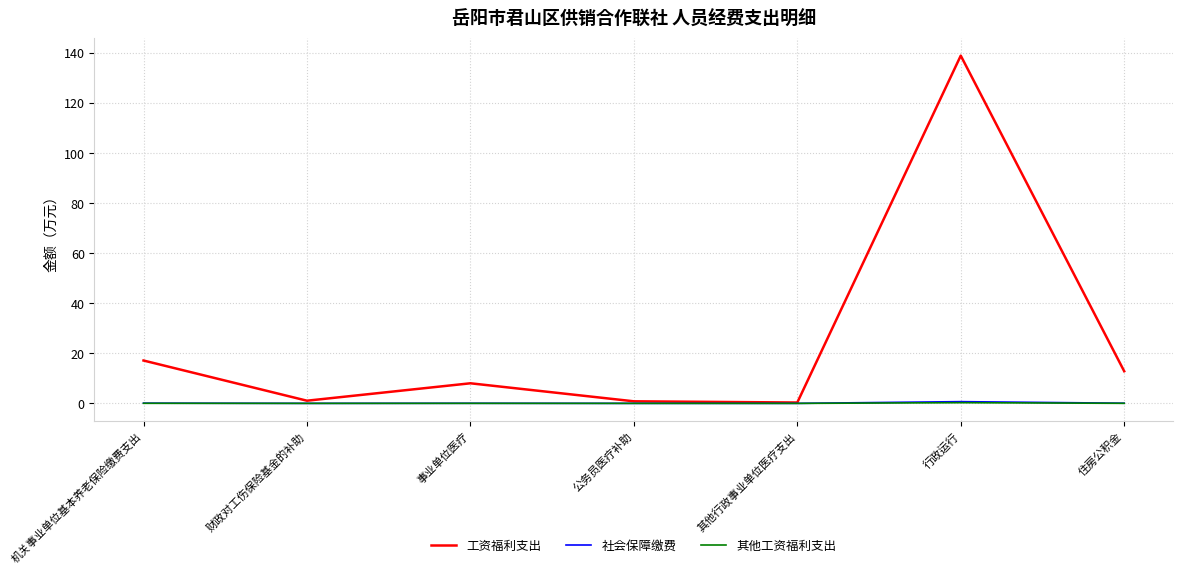

Between 其他行政事业单位医疗支出 and 住房公积金, which series saw the biggest shift?

工资福利支出